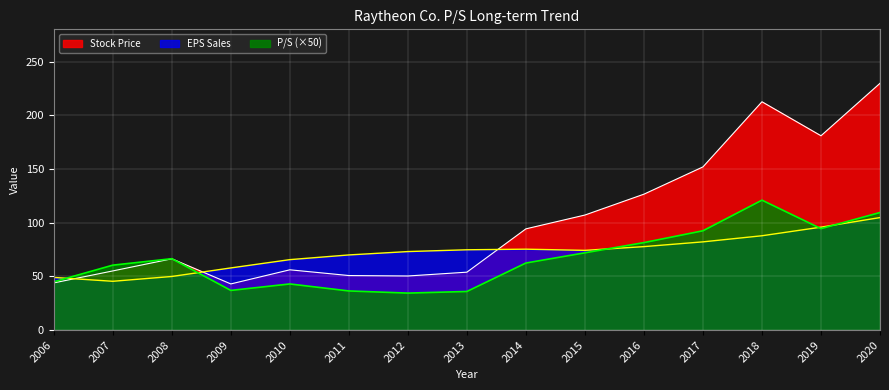

Reading left to right, what are all the values shown in this chart?

P/S: 45.0	60.5	66.5	37.0	43.0	36.5	34.5	36.0	62.5	72.0	81.5	92.5	121.0	94.5	109.5
Stock Price: 44.0	55.1	66.4	43.0	56.2	50.8	50.4	54.0	94.3	107.2	126.6	152.0	212.6	180.9	229.8
EPS Sales: 49.1	45.5	50.0	57.9	65.6	70.0	73.1	74.8	75.4	74.3	77.8	82.2	87.9	95.9	104.8